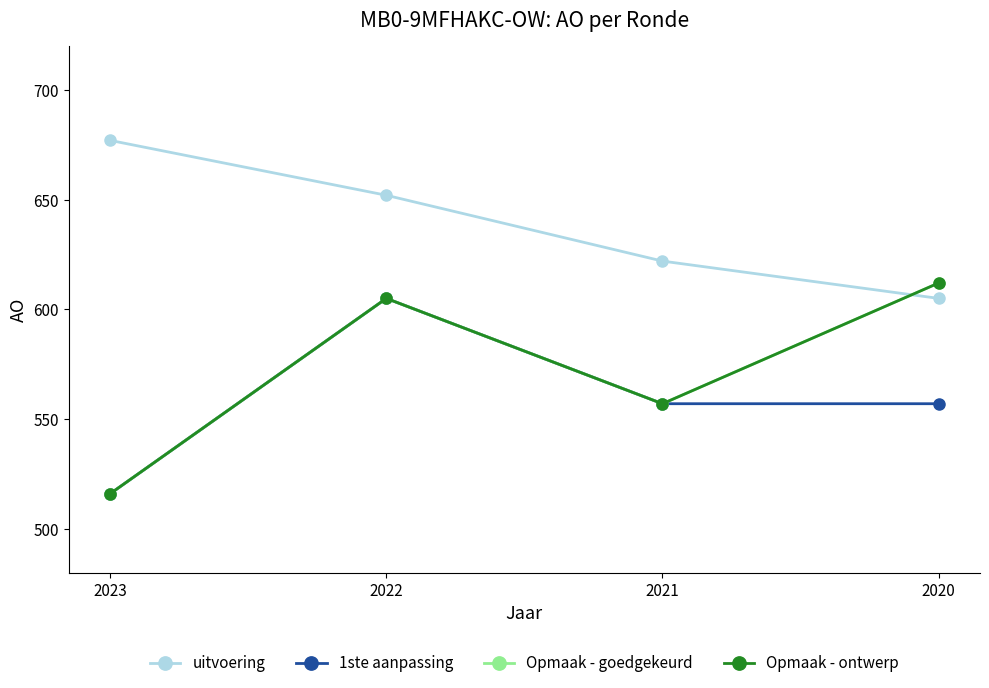

At which label does 1ste aanpassing reach its peak?

2022